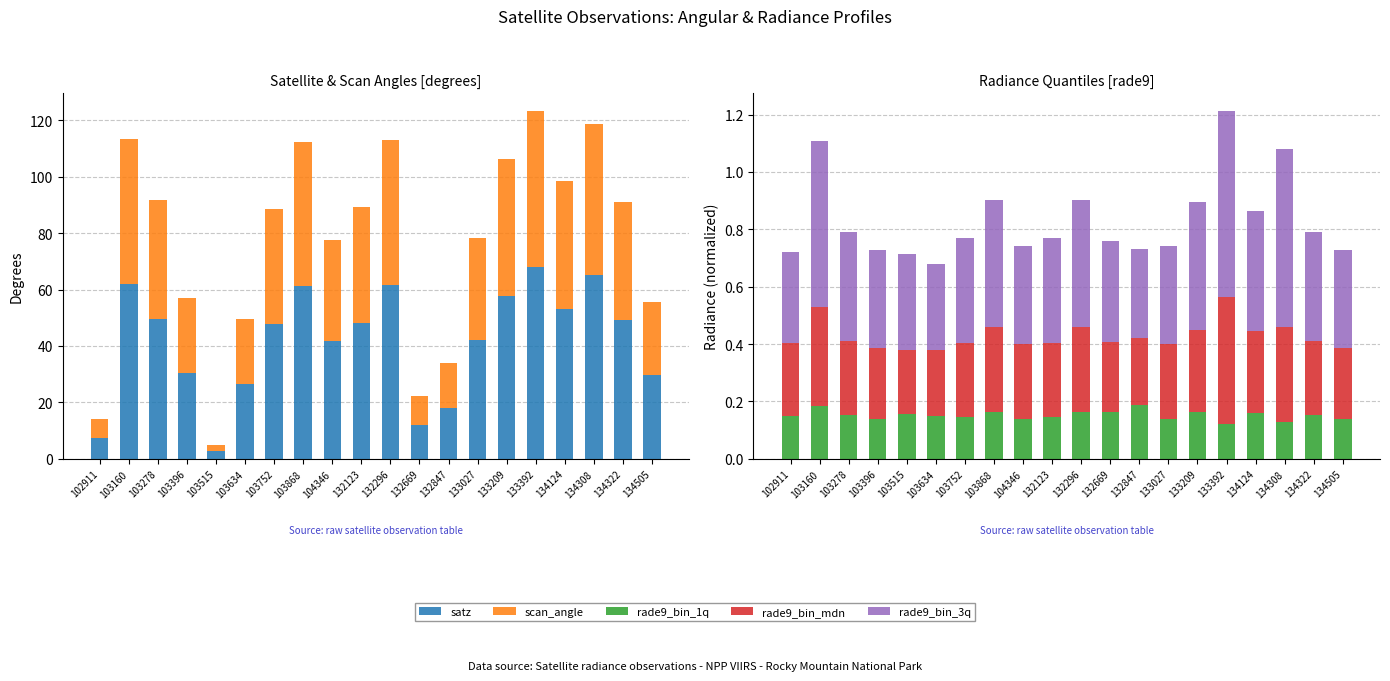

At how many categories does at least one series exceed 47?

11